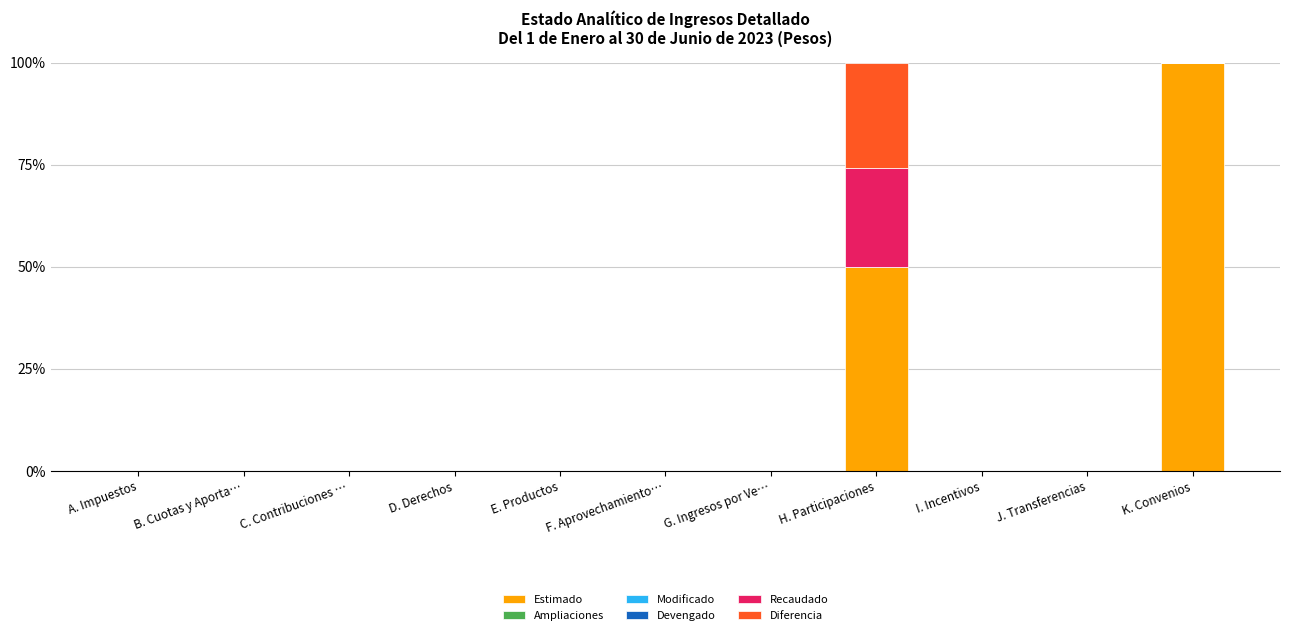

Is it true that Estimado equals 0.0 at A. Impuestos?

True